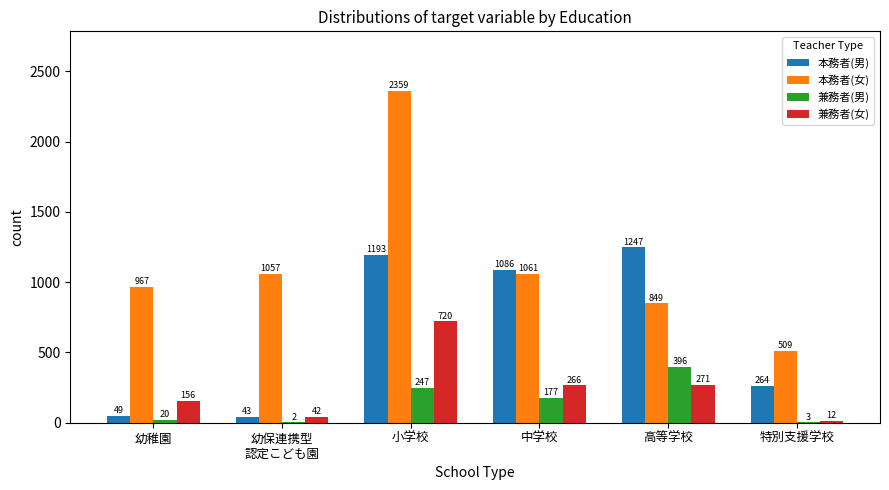

Is the value of 兼務者(女) at 小学校 greater than the value of 本務者(男) at 中学校?

No